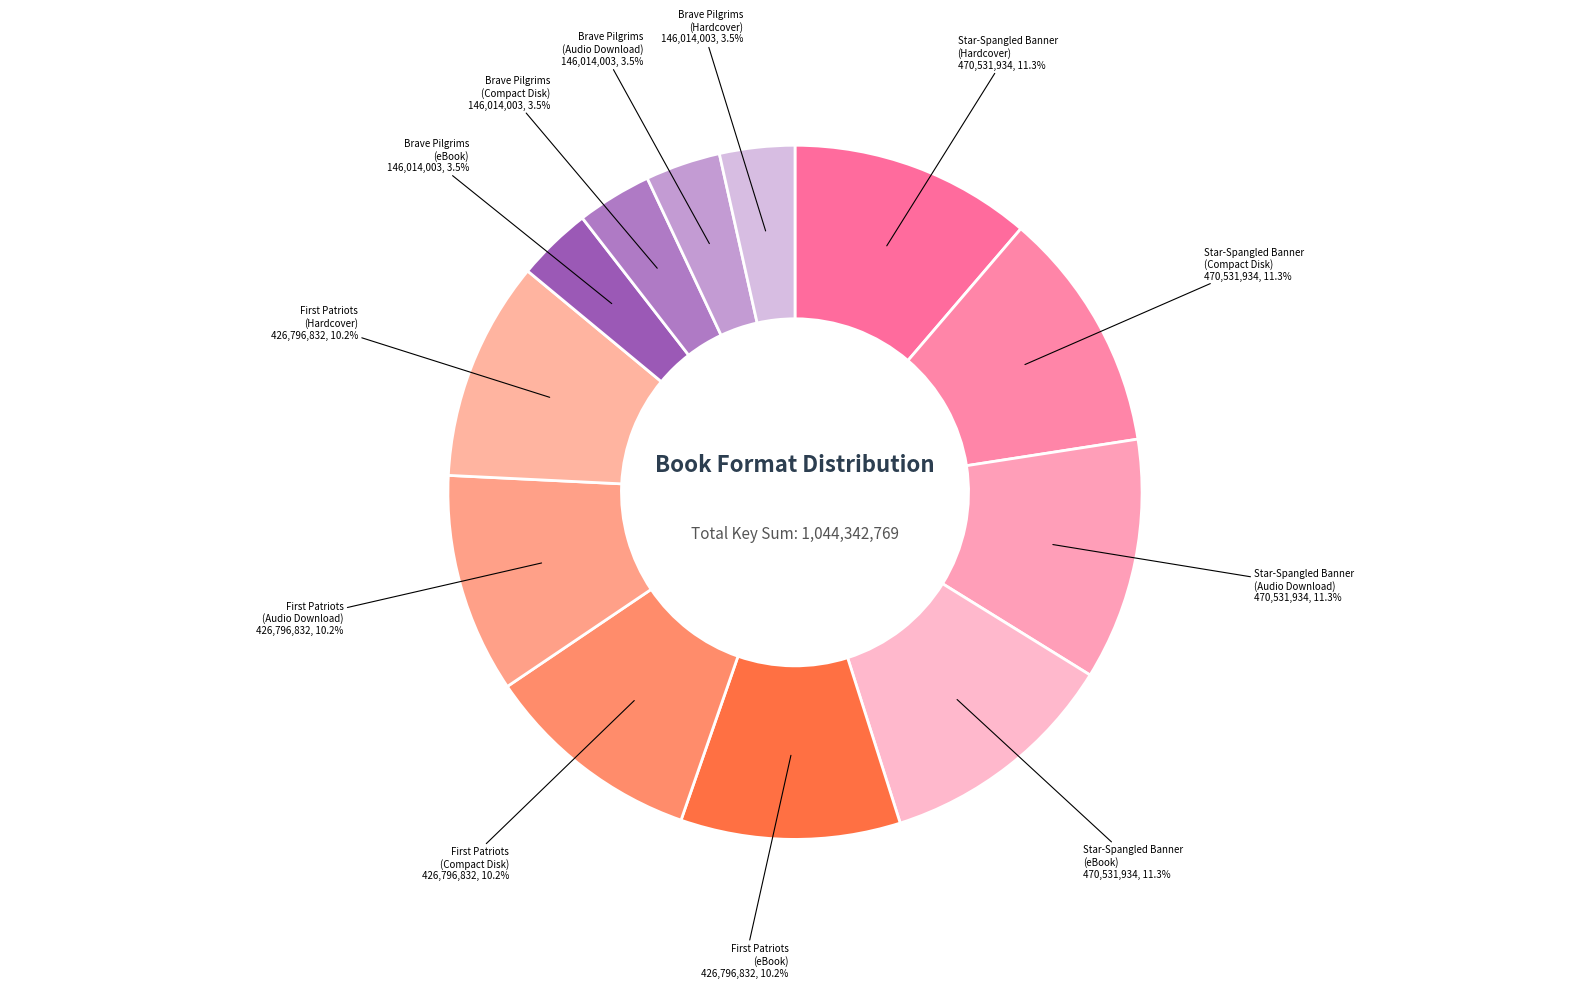

Rank the categories by value from highest to lowest.

Rush Revere and the Star-Spangled Banner (Hardcover), Rush Revere and the Star-Spangled Banner (Compact Disk), Rush Revere and the Star-Spangled Banner (Audio Download), Rush Revere and the Star-Spangled Banner (eBook), Rush Revere and the First Patriots (eBook), Rush Revere and the First Patriots (Compact Disk), Rush Revere and the First Patriots (Audio Download), Rush Revere and the First Patriots (Hardcover), Rush Revere and the Brave Pilgrims (eBook), Rush Revere and the Brave Pilgrims (Compact Disk), Rush Revere and the Brave Pilgrims (Audio Download), Rush Revere and the Brave Pilgrims (Hardcover)